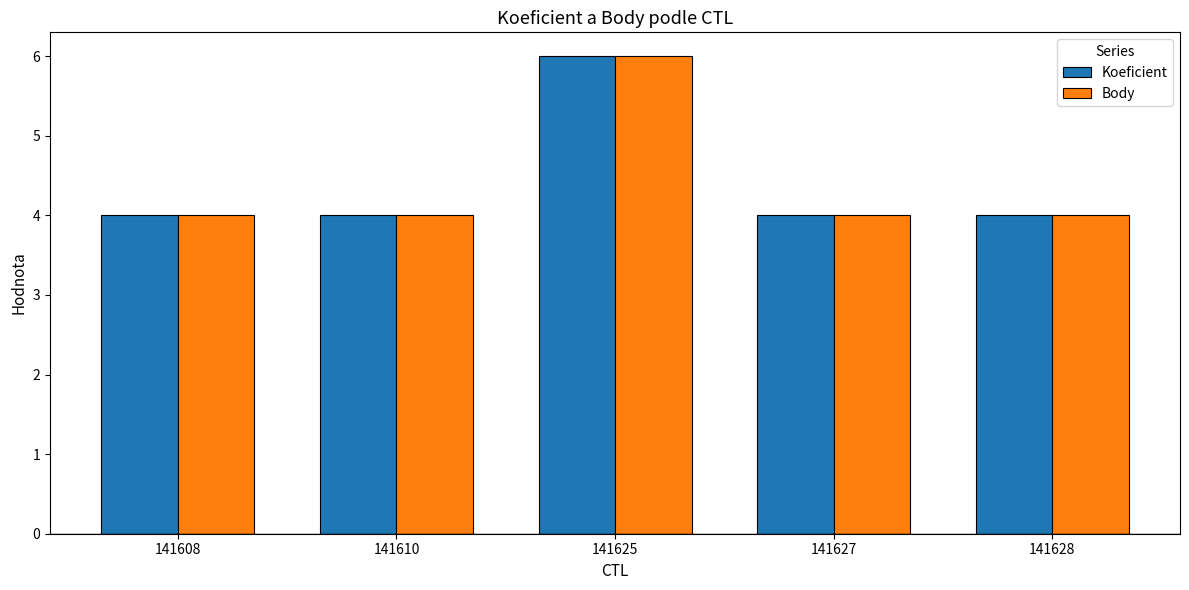

What is the highest value of the Koeficient series?

6